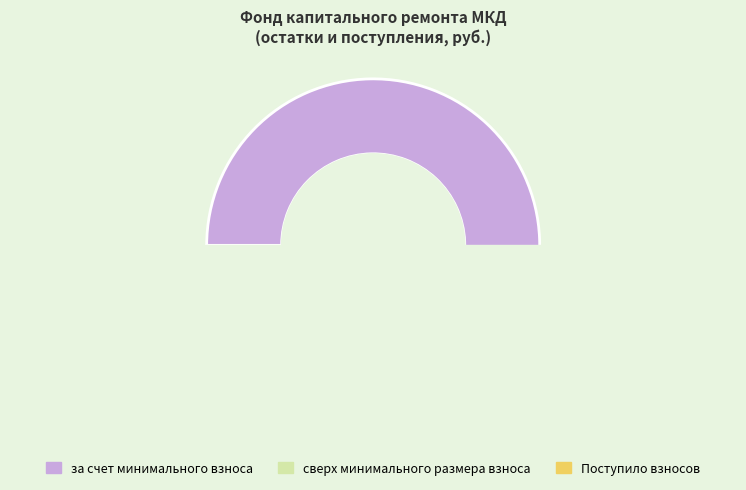

Is Поступило взносов the majority of the pie?

No